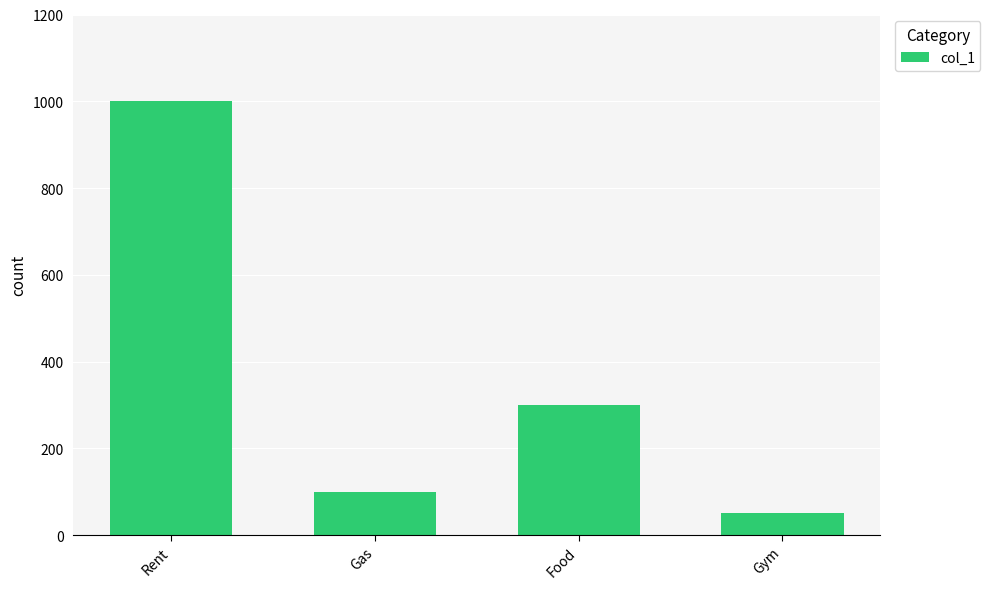

Reading left to right, what are all the values shown in this chart?

Rent=1000	Gas=100	Food=300	Gym=50